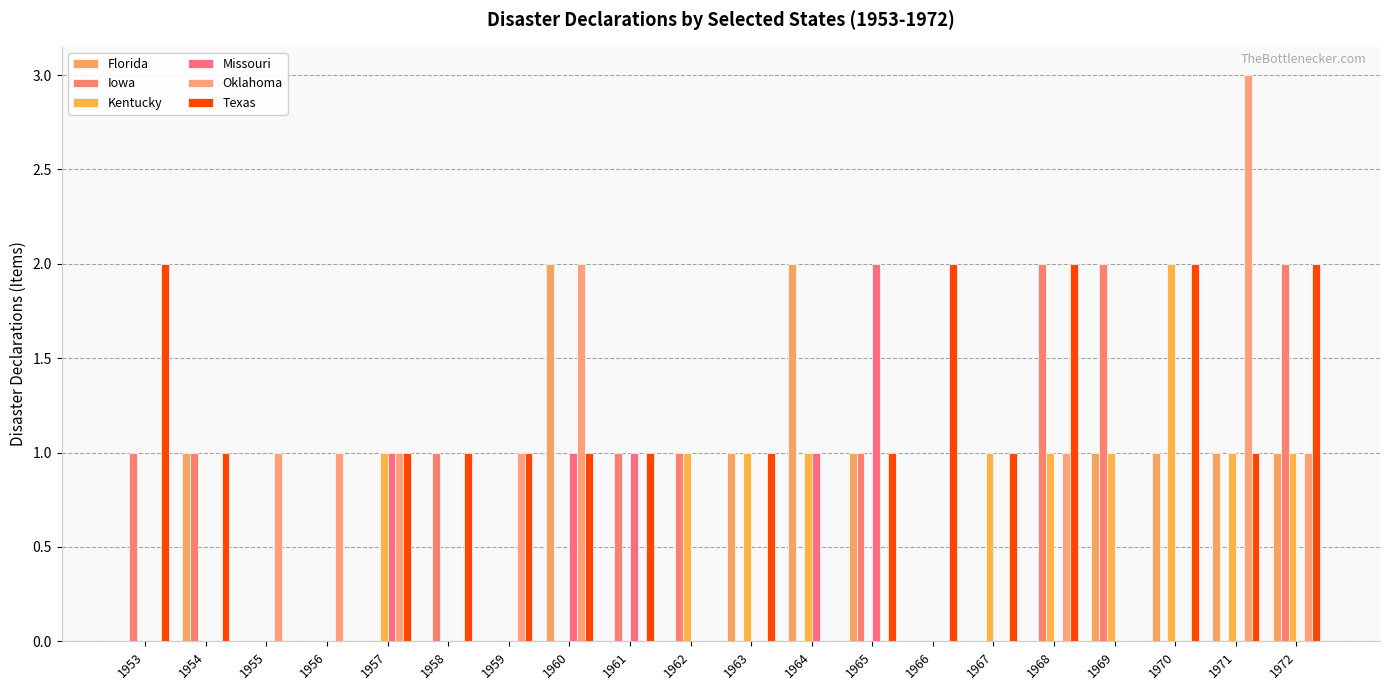

Which series changed the most between 1965 and 1968?

Missouri